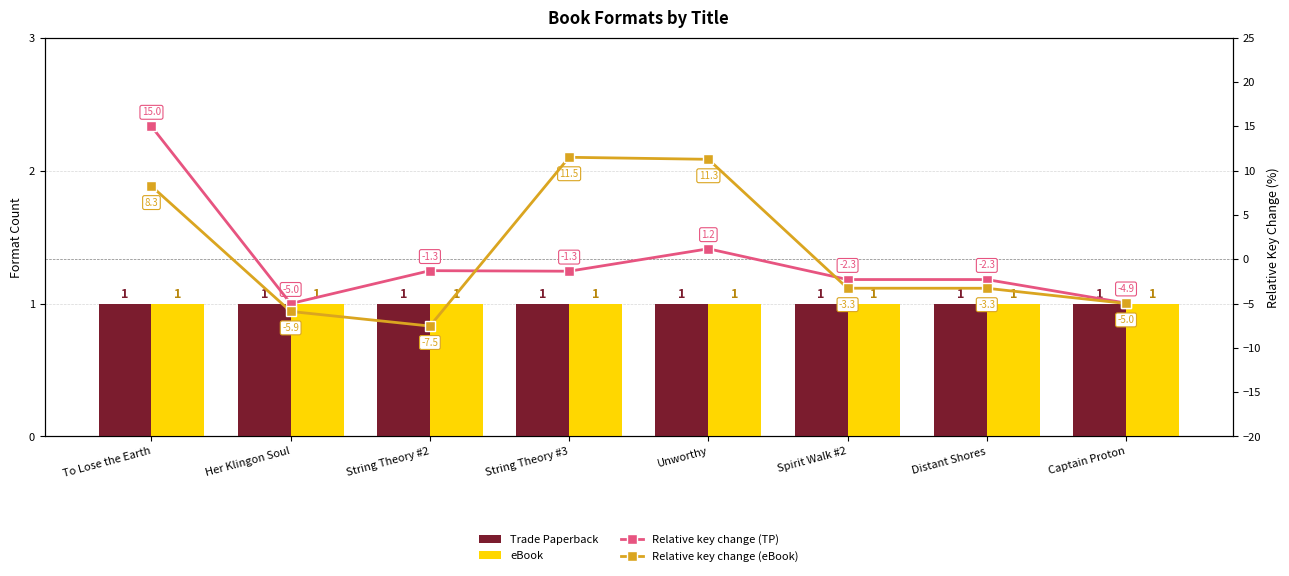

Rank the categories by eBook value from lowest to highest.

To Lose the Earth, Her Klingon Soul, String Theory #2, String Theory #3, Unworthy, Spirit Walk #2, Distant Shores, Captain Proton